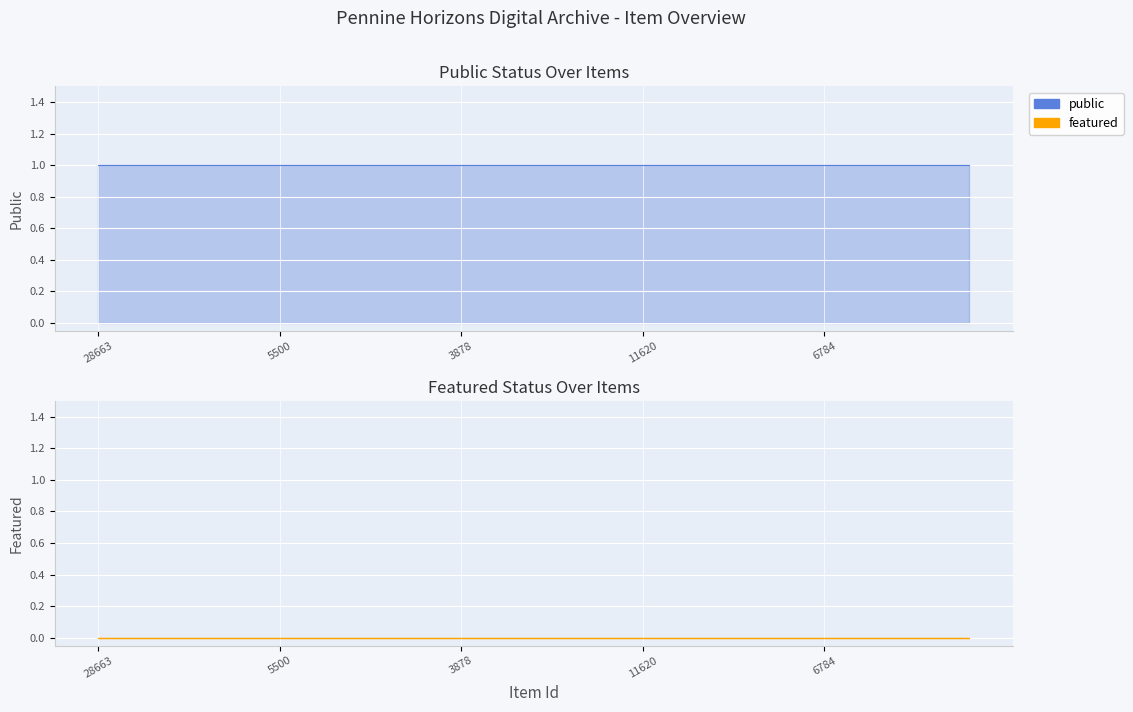

The value of public at 34494 is 0. True or false?

False